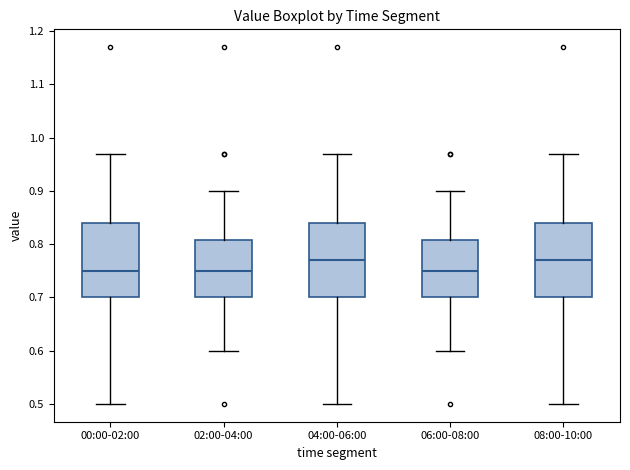

Reading left to right, transcribe this box plot: for each box, give where its median line is, the range the box spans, and where its two whiskers end, as read against the y-axis. The values are not printed on the chart, so give them approximately, as read against the axis.

00:00-02:00: median 0.75, box 0.70 to 0.84, whiskers 0.50 to 0.97
02:00-04:00: median 0.75, box 0.70 to 0.81, whiskers 0.60 to 0.90
04:00-06:00: median 0.77, box 0.70 to 0.84, whiskers 0.50 to 0.97
06:00-08:00: median 0.75, box 0.70 to 0.81, whiskers 0.60 to 0.90
08:00-10:00: median 0.77, box 0.70 to 0.84, whiskers 0.50 to 0.97